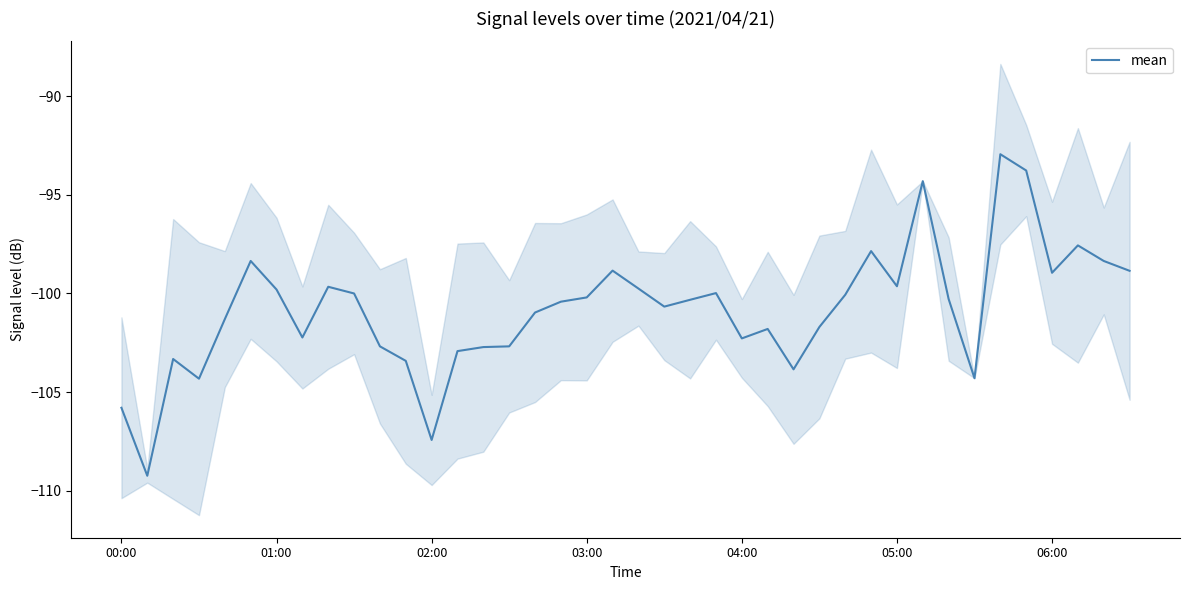

Is this an area chart (filled region under the line)?

No